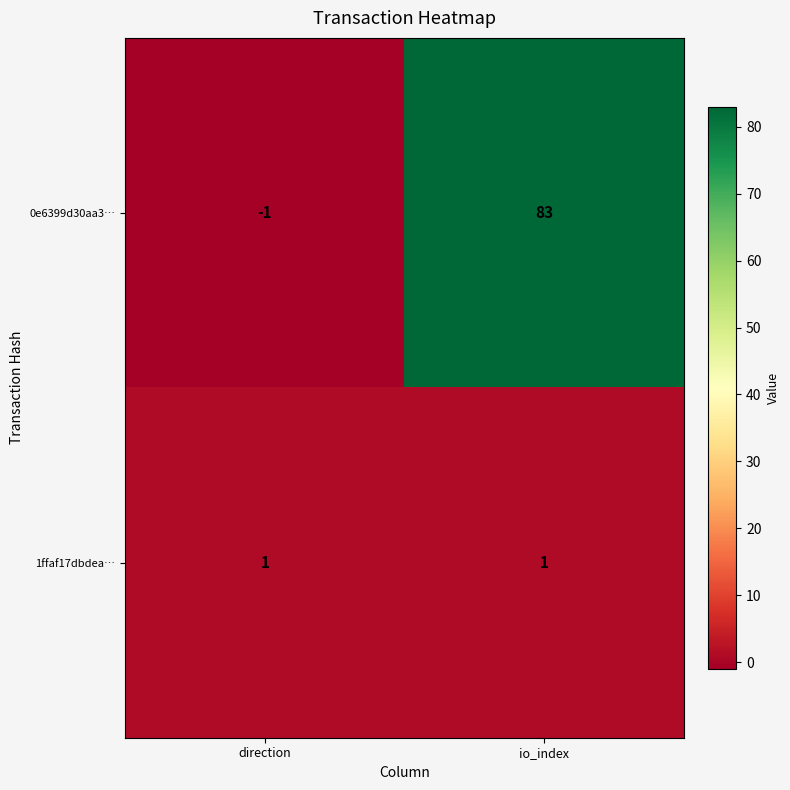

What is the difference between the highest and lowest values at io_index?

82